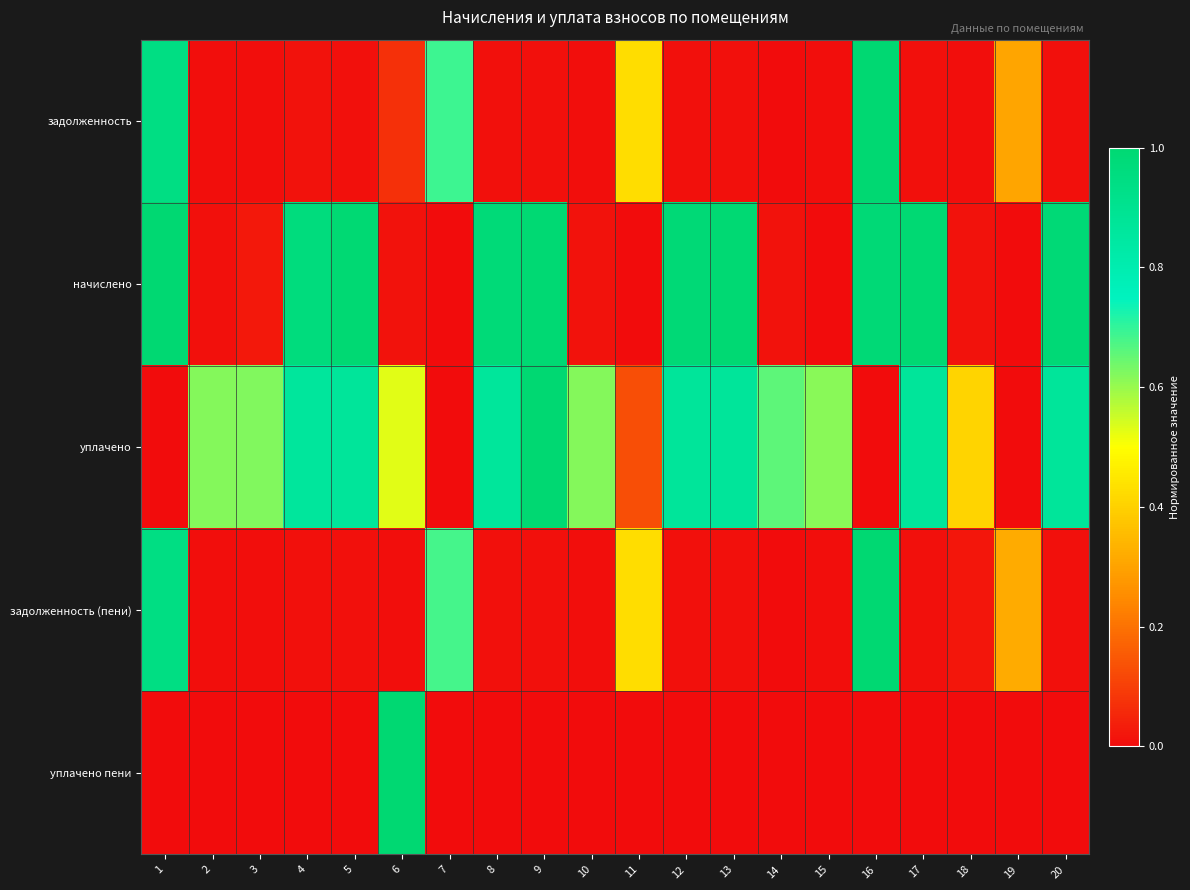

At which category does the chart reach its peak across all series?

16